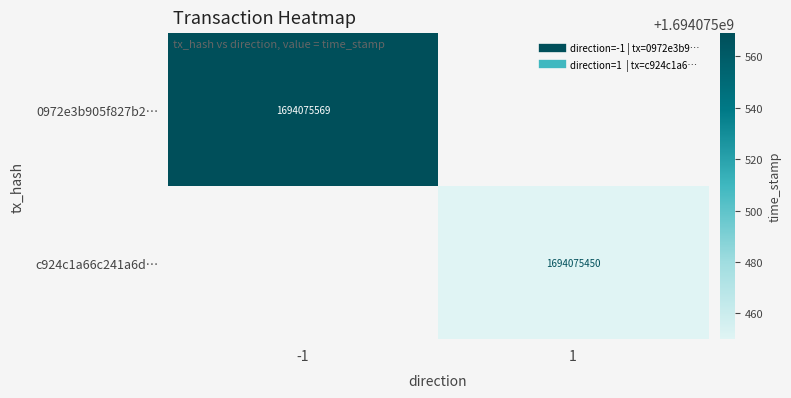

The value of 0972e3b905f827b2ae9e5ee3db31f5468ba9750 at 0 is -1. True or false?

True